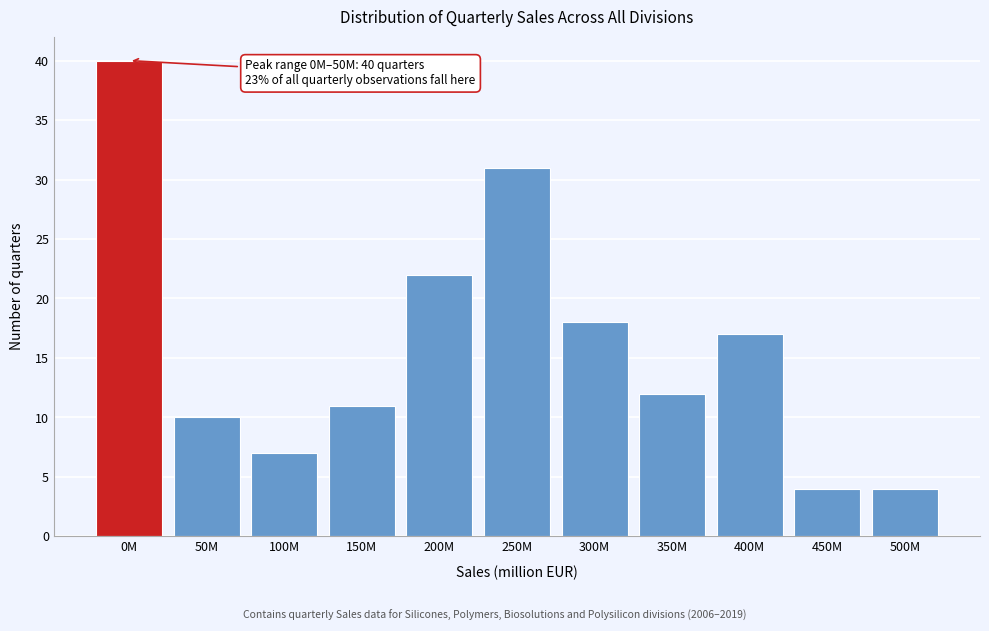

Reading right to left, transcribe all the data shown in this chart.

500M=4	450M=4	400M=17	350M=12	300M=18	250M=31	200M=22	150M=11	100M=7	50M=10	0M=40